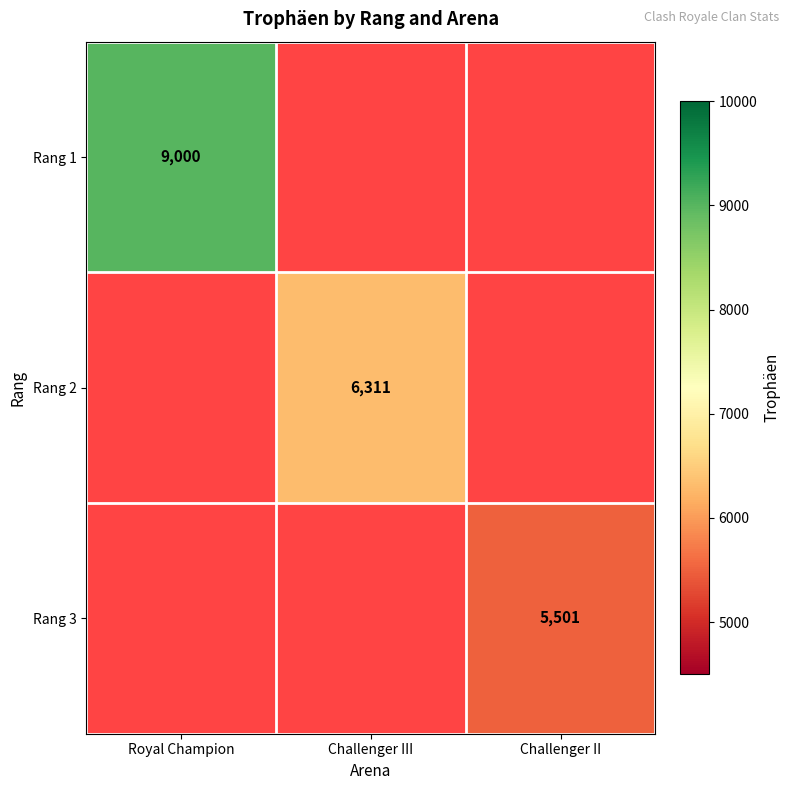

What is the smallest value displayed?

5501.0